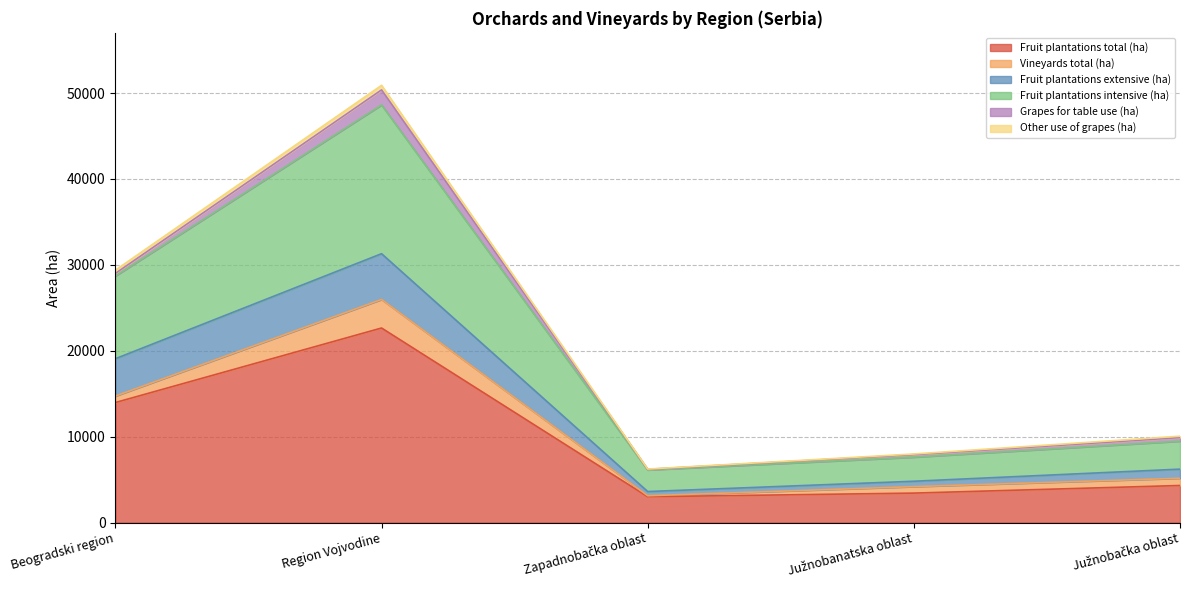

The value of Fruit plantations total (ha) at Region Vojvodine is 22647.7. True or false?

True